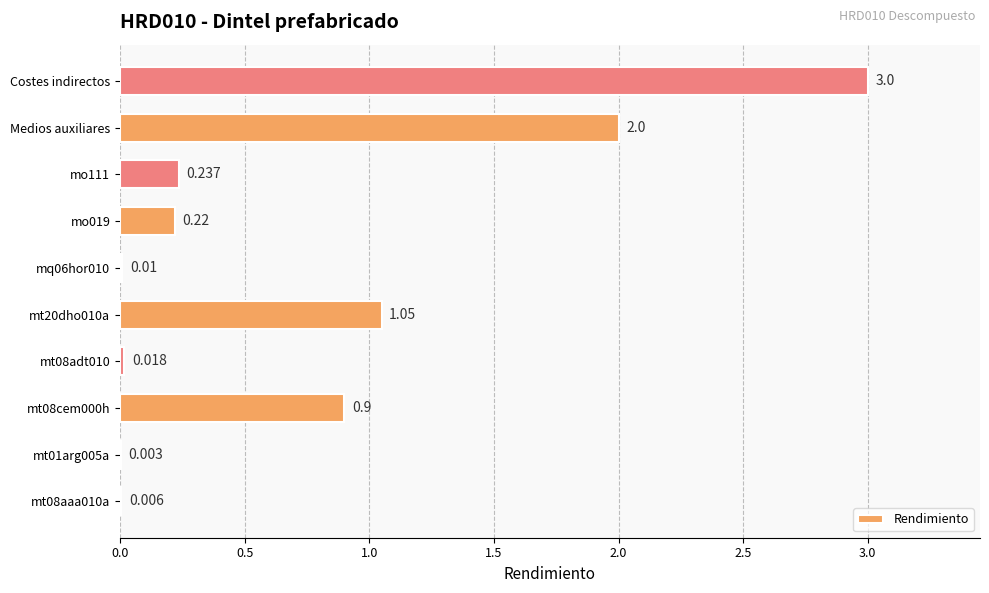

Which category has the highest value across all series?

Costes indirectos